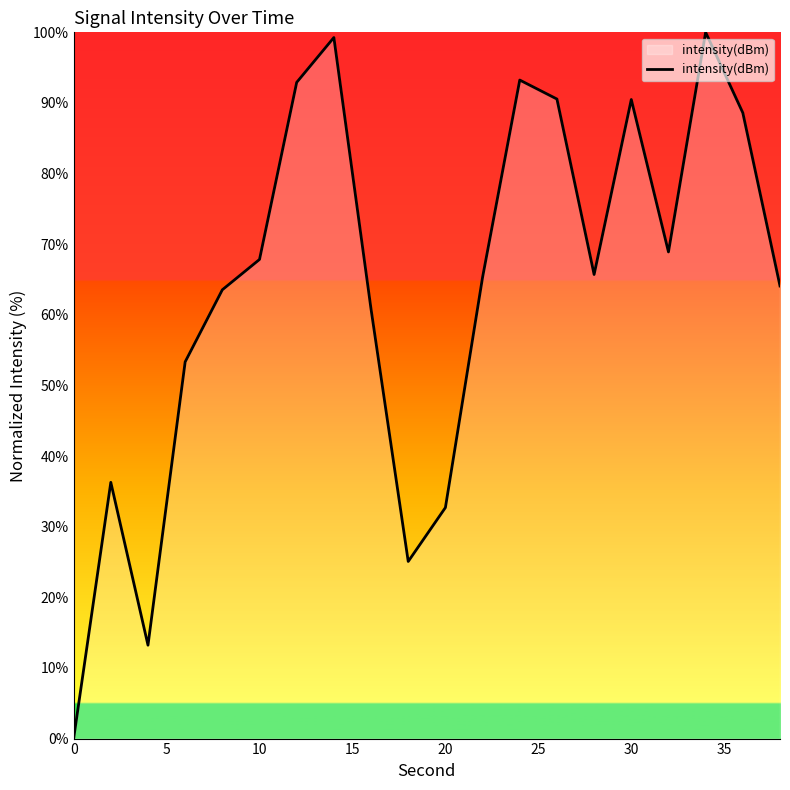

What is the maximum value shown in the chart?

100.0